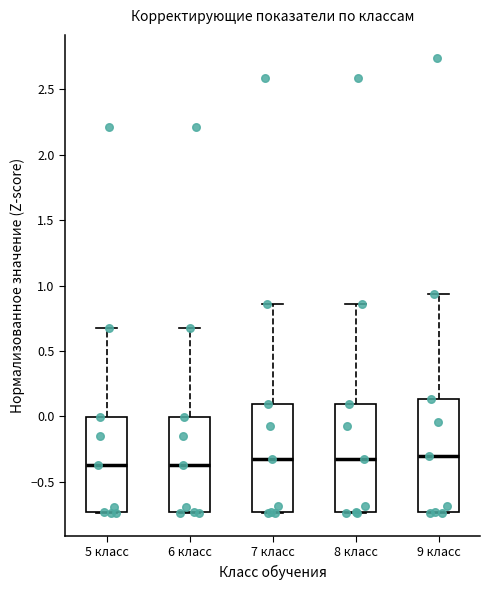

Where does the upper whisker of the box for 9 класс end on the y-axis? The values are not printed on the chart, so give them approximately, as read against the axis.

0.95